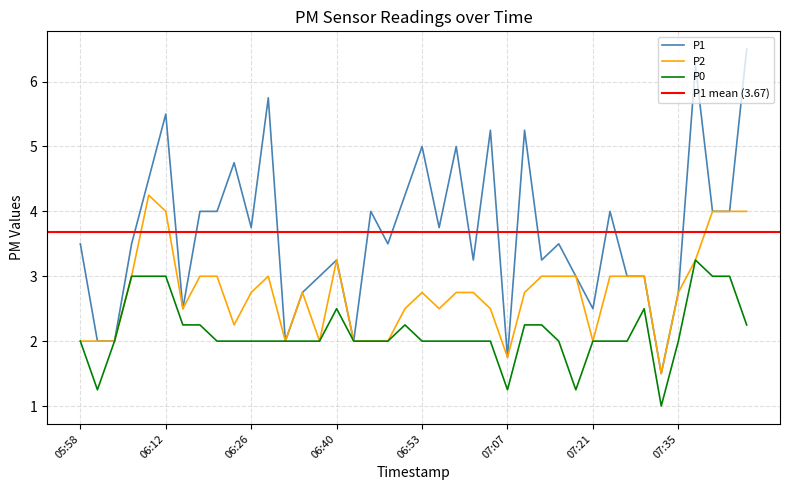

What are all the series names shown in the legend?

P1, P2, P0